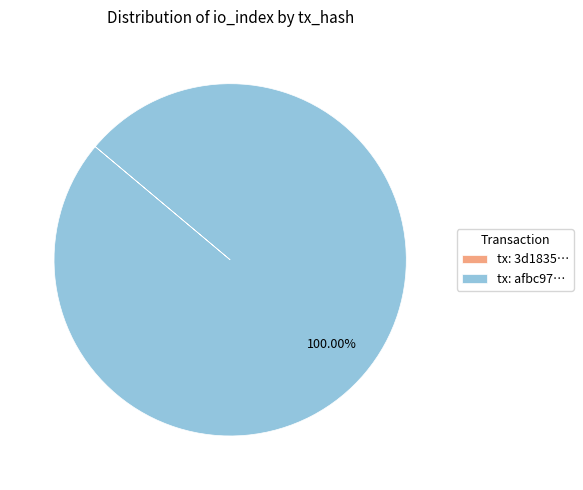

Which slice is the largest?

tx: afbc97…